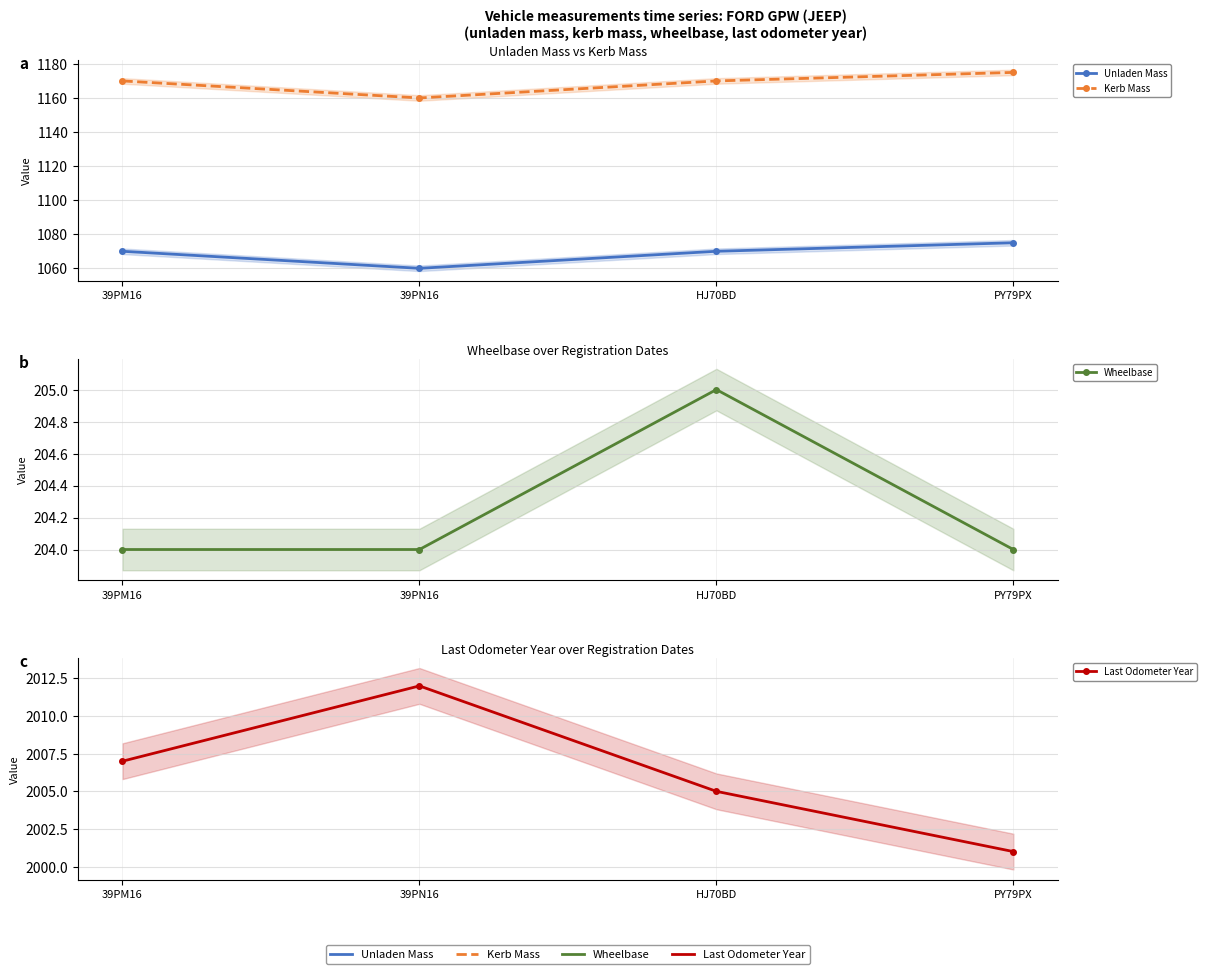

Does the chart have visible grid lines?

Yes